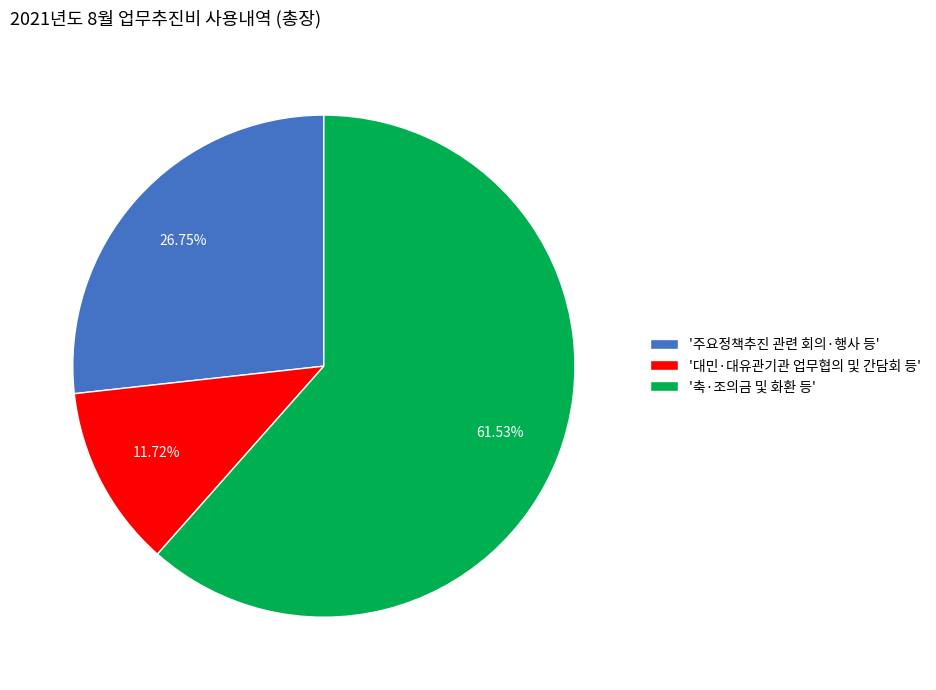

How many segments does this pie chart have?

3